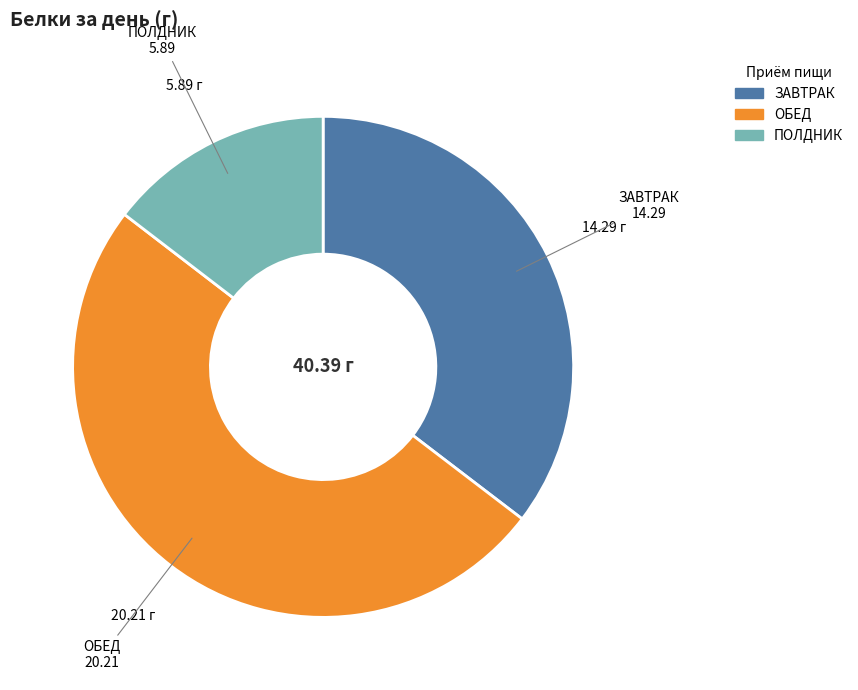

How many segments does this pie chart have?

3